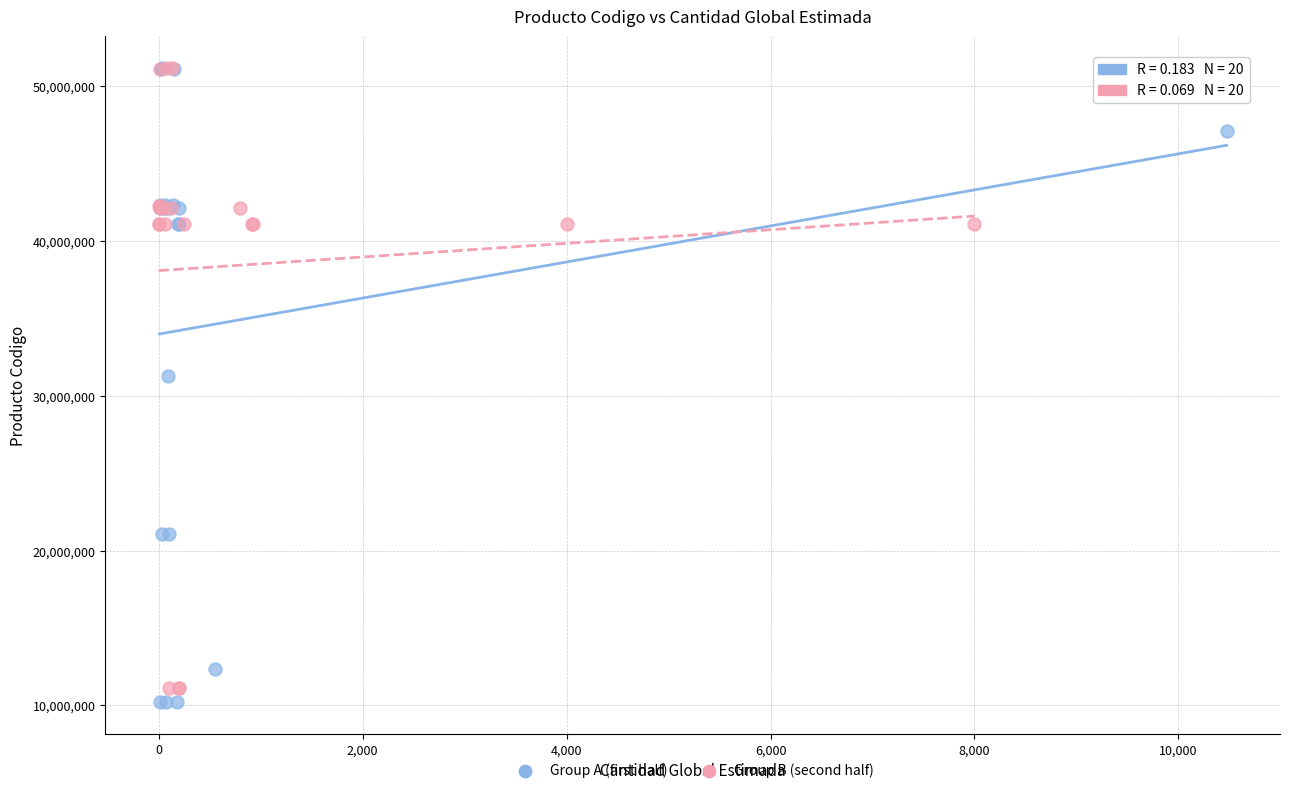

Which series has the widest spread of Y values?

Group A (first half)